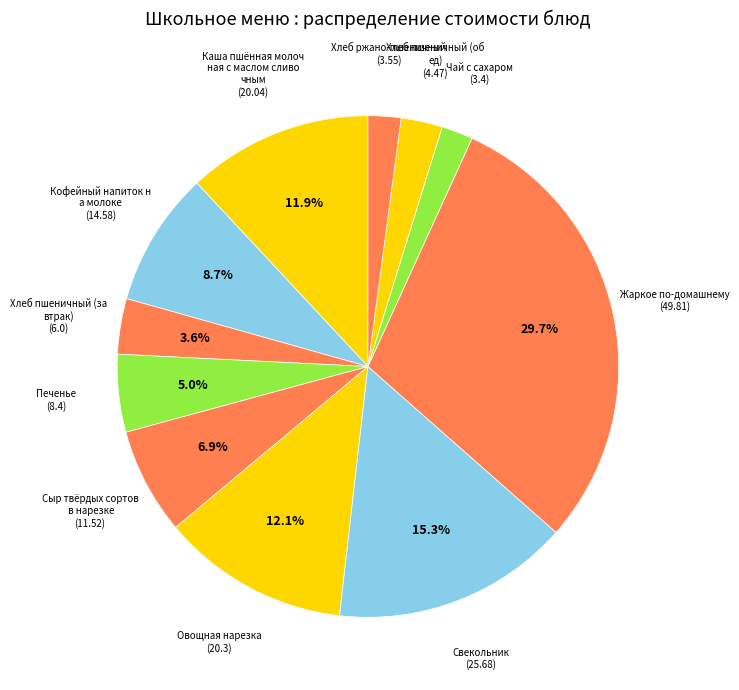

Count the number of slices in the pie.

11